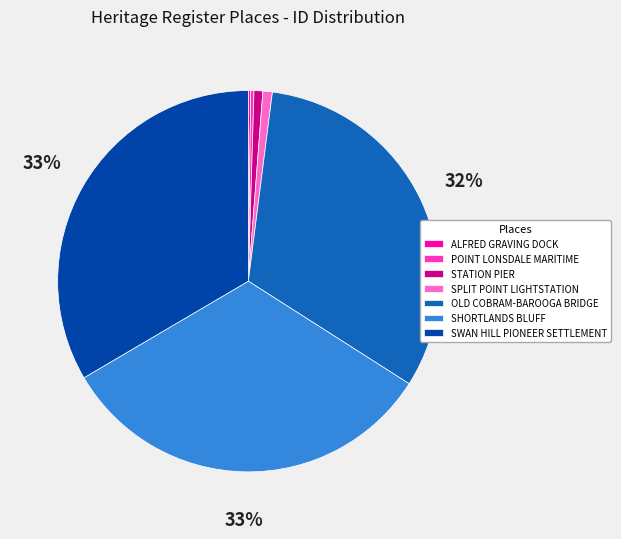

To the nearest percent, what percentage of the pie is SPLIT POINT LIGHTSTATION?

1%